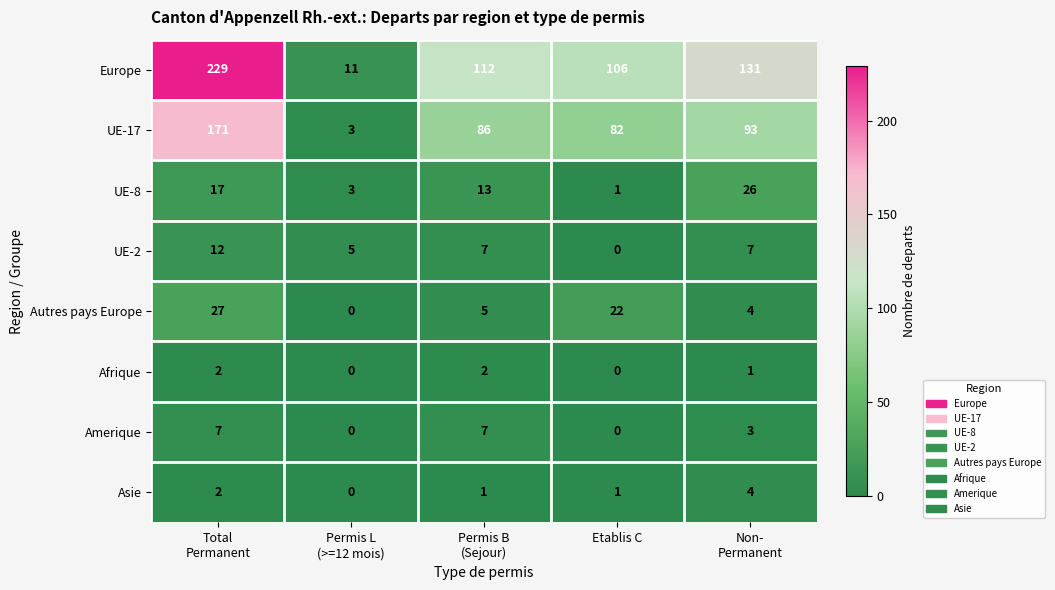

Rank the series by their maximum value, from lowest to highest.

Afrique, Asie, Amerique, UE-2, UE-8, Autres pays Europe, UE-17, Europe